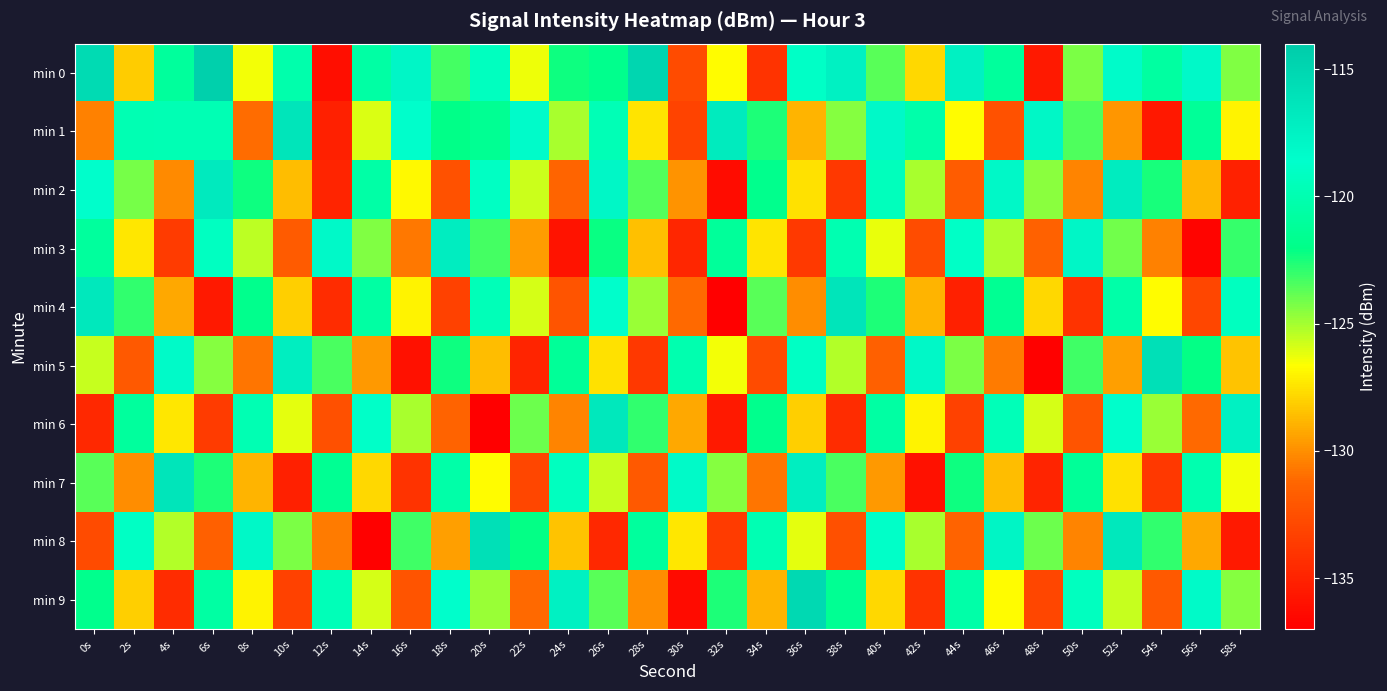

What is the total value across all series at 58s?

-1261.0